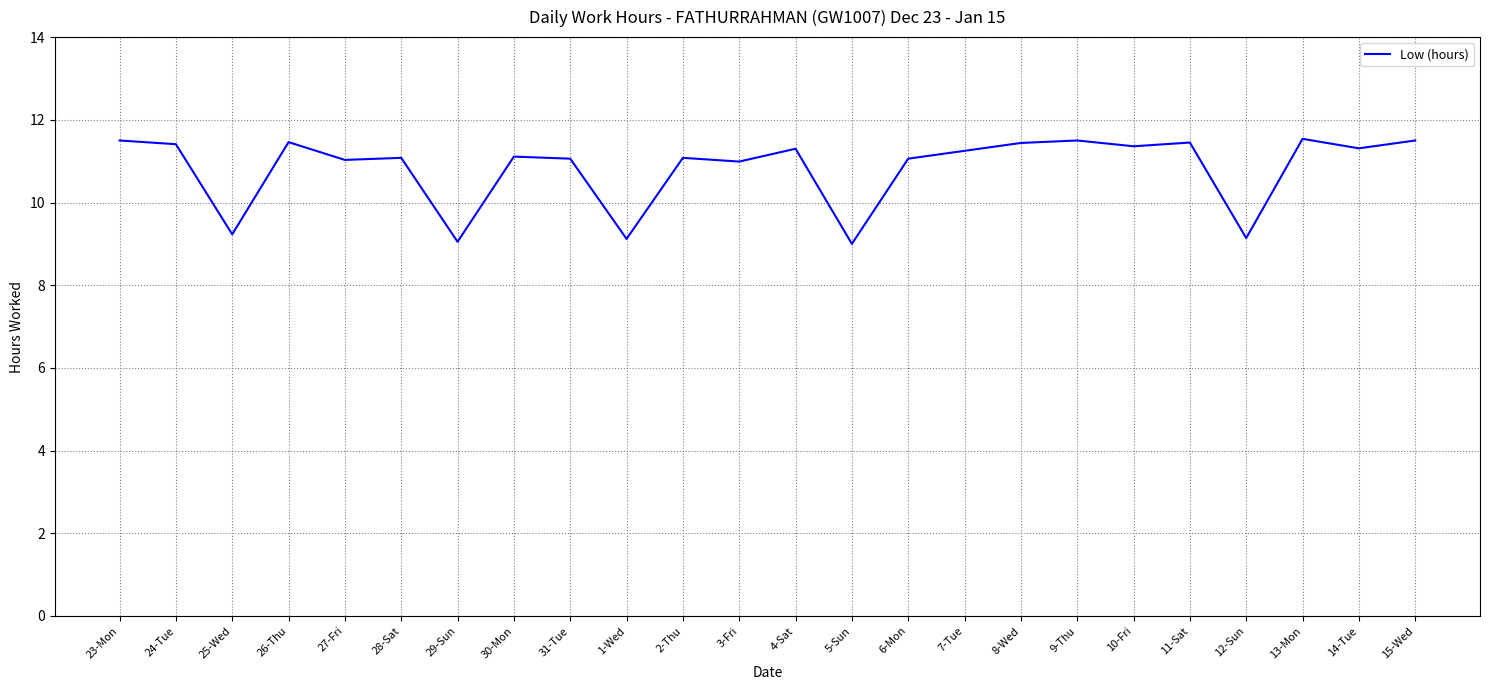

At which label does the data first exceed 11?

23-Mon